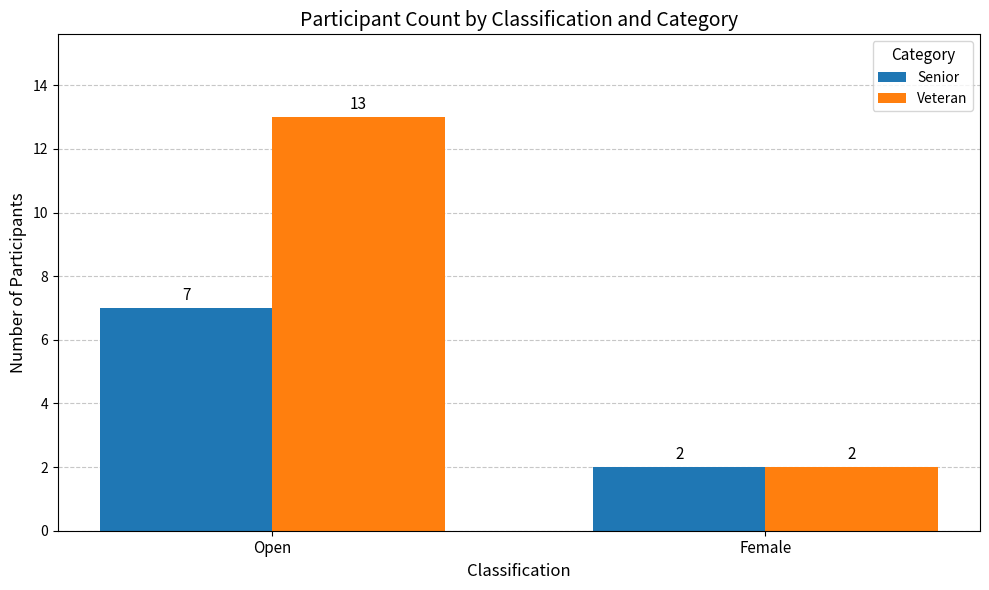

At which category is the sum across all series the highest?

Open